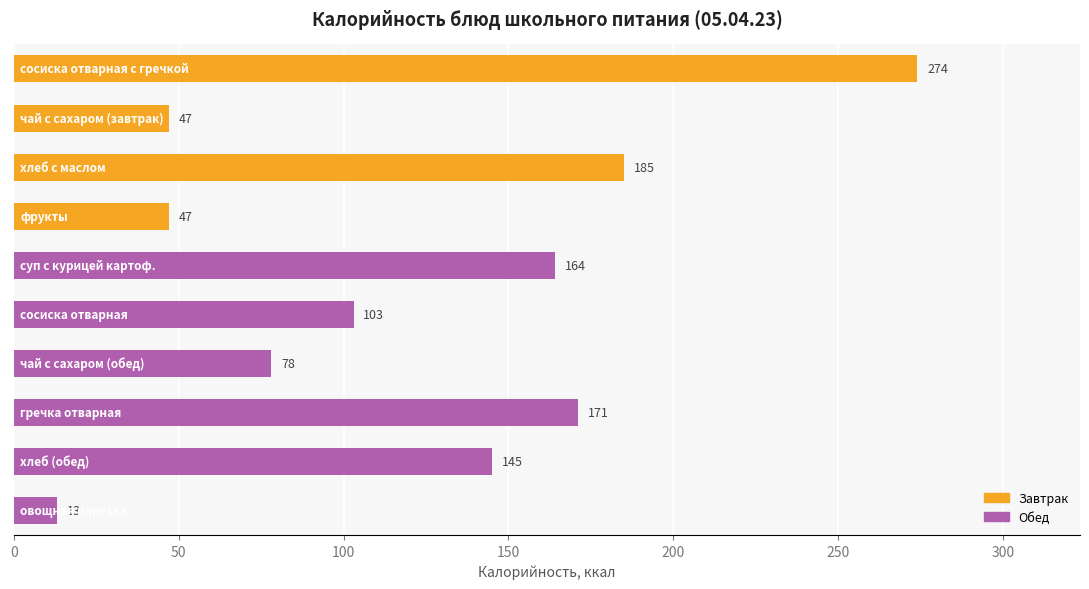

What is the value of the 9th bar from the top?

145